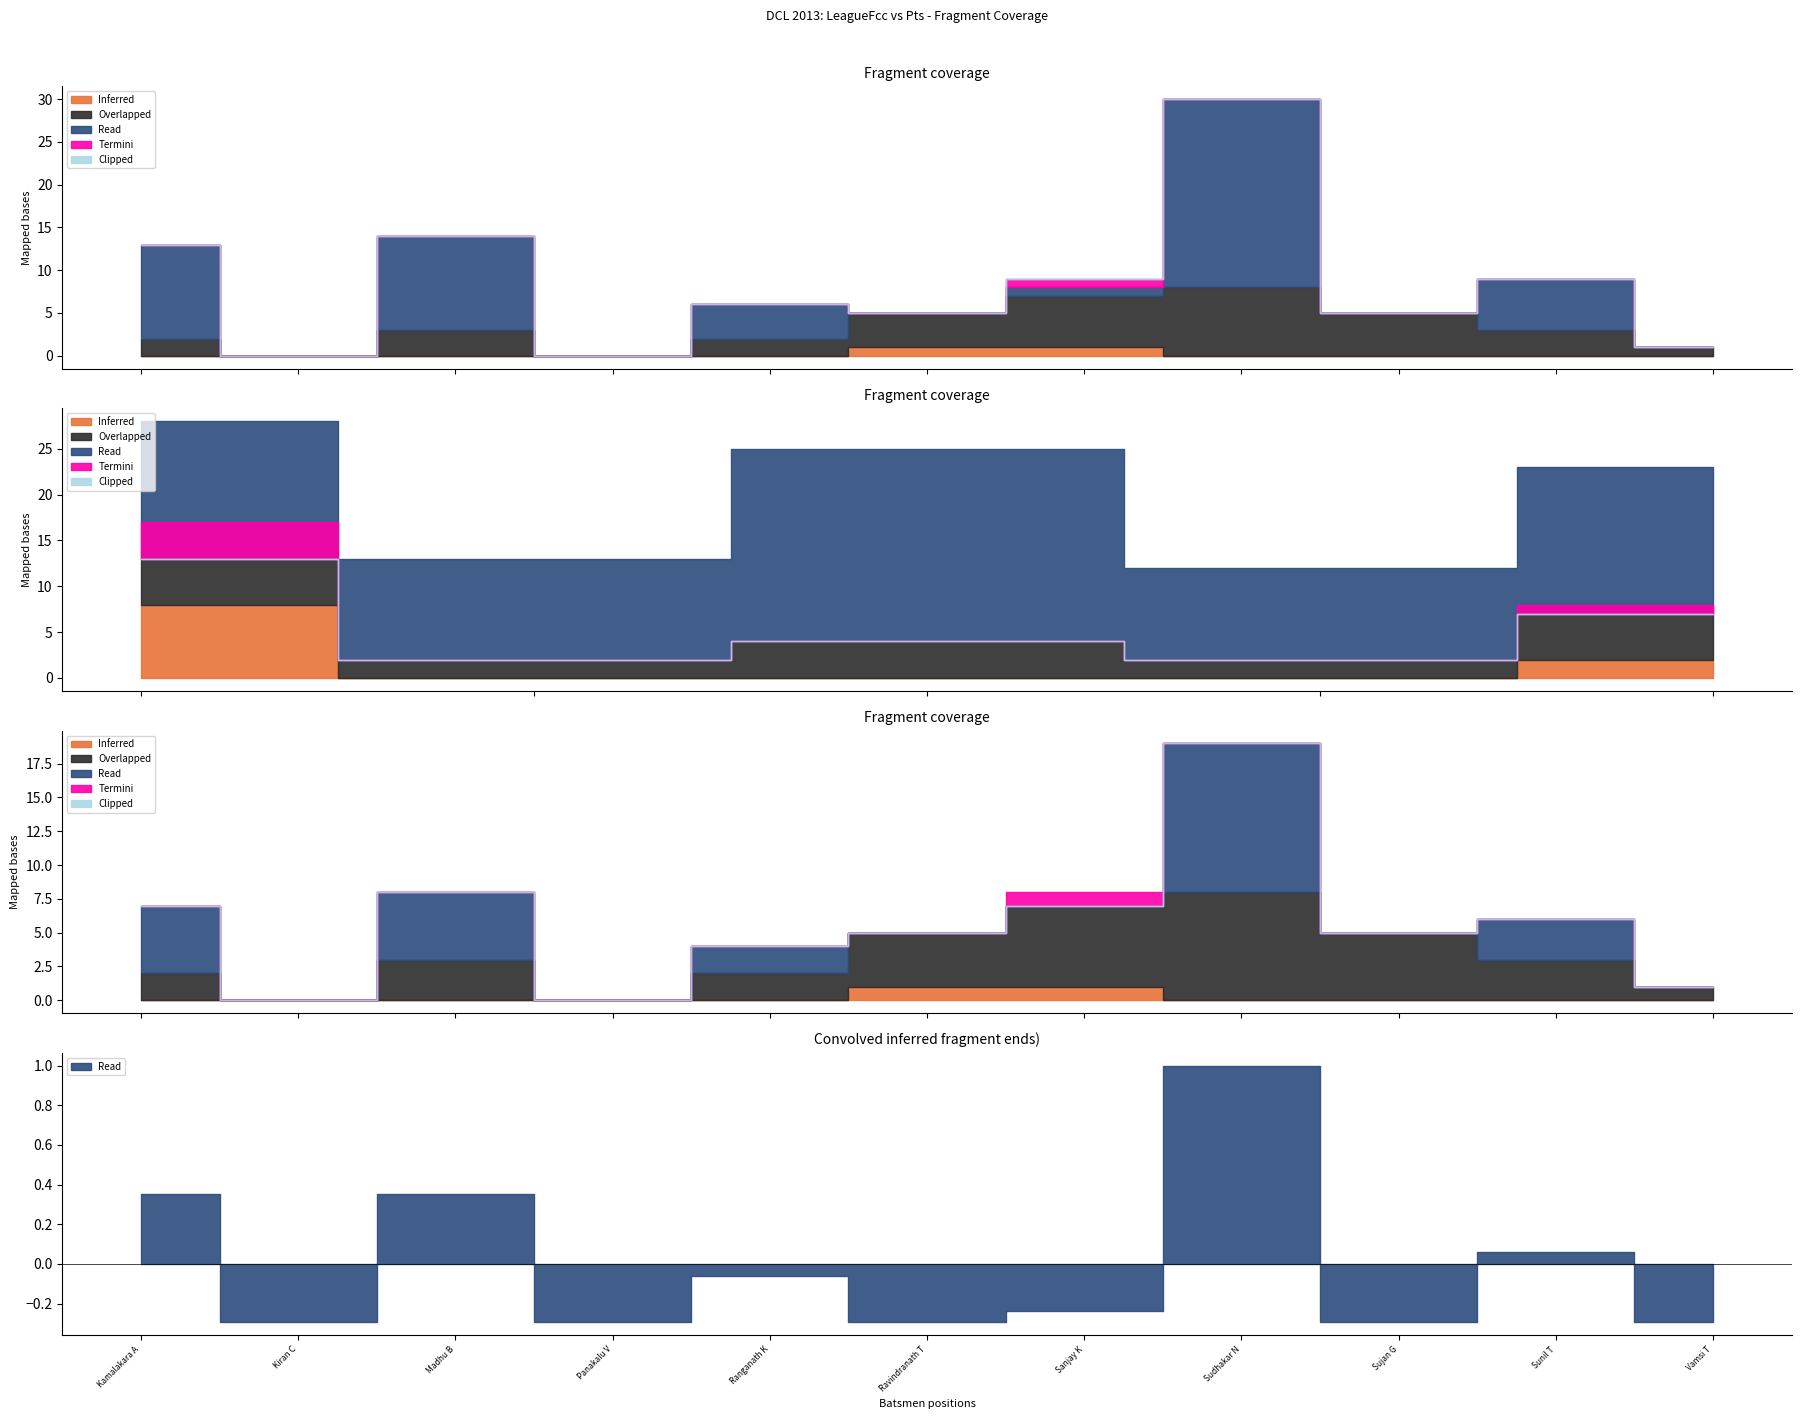

How many categories are shown in the chart?

11